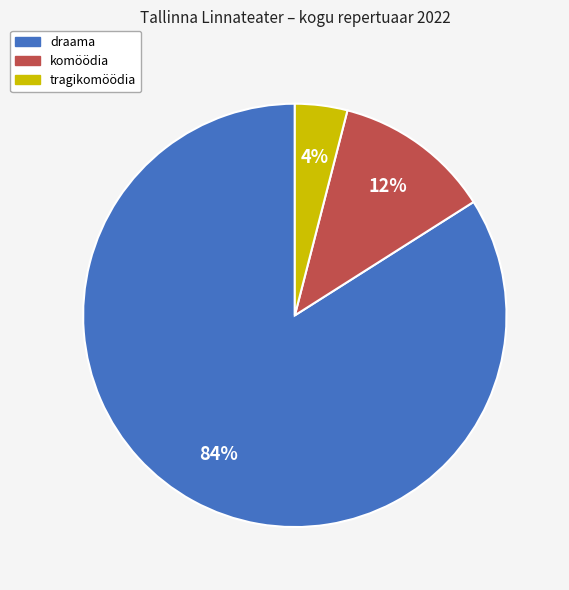

Which slice is the smallest?

tragikomöödia